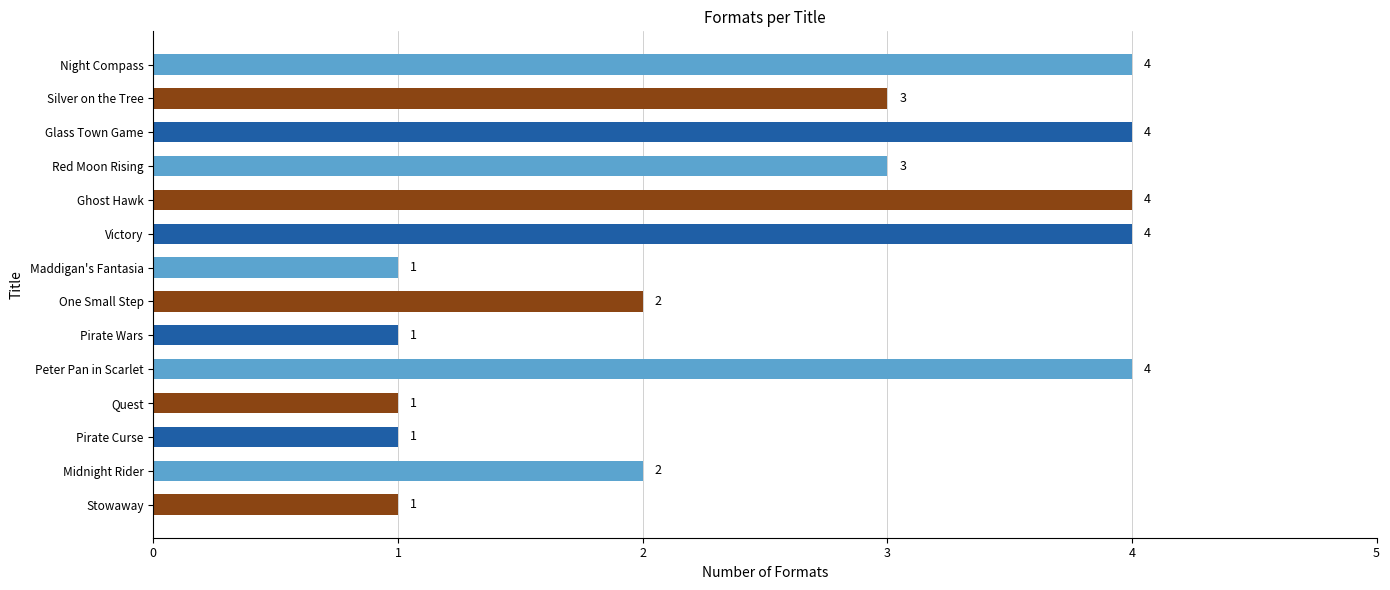

Count the number of data series in this chart.

1